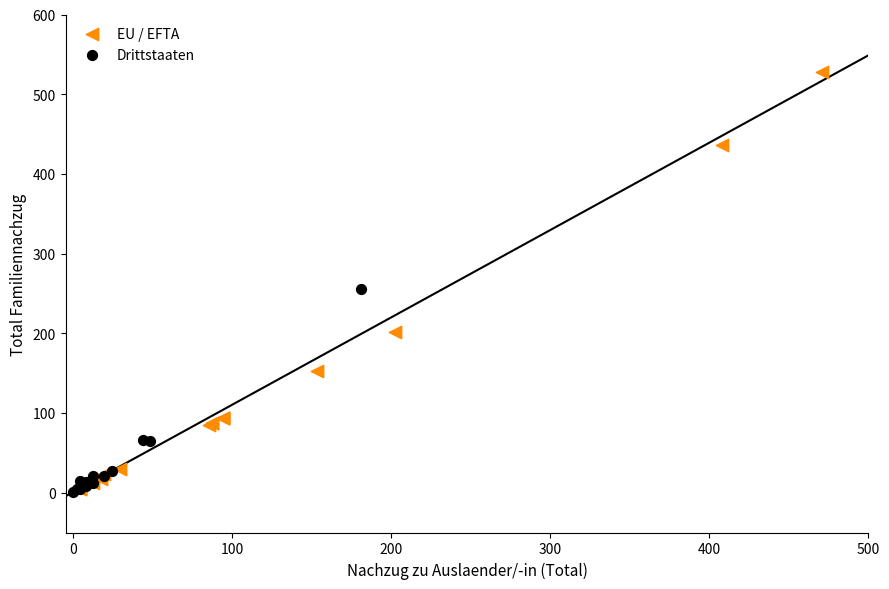

Which series has the largest Y range (max minus min)?

EU / EFTA